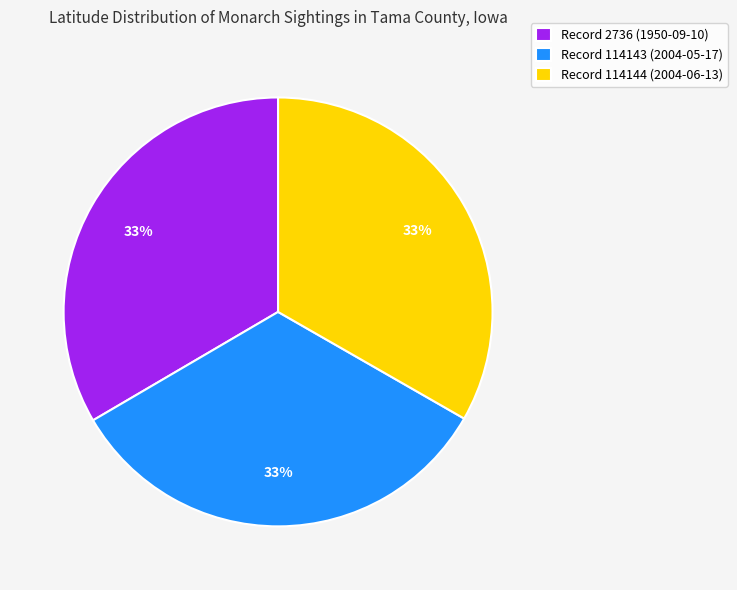

Is the sum of Record 2736 (1950-09-10) and Record 114143 (2004-05-17) greater than half?

Yes